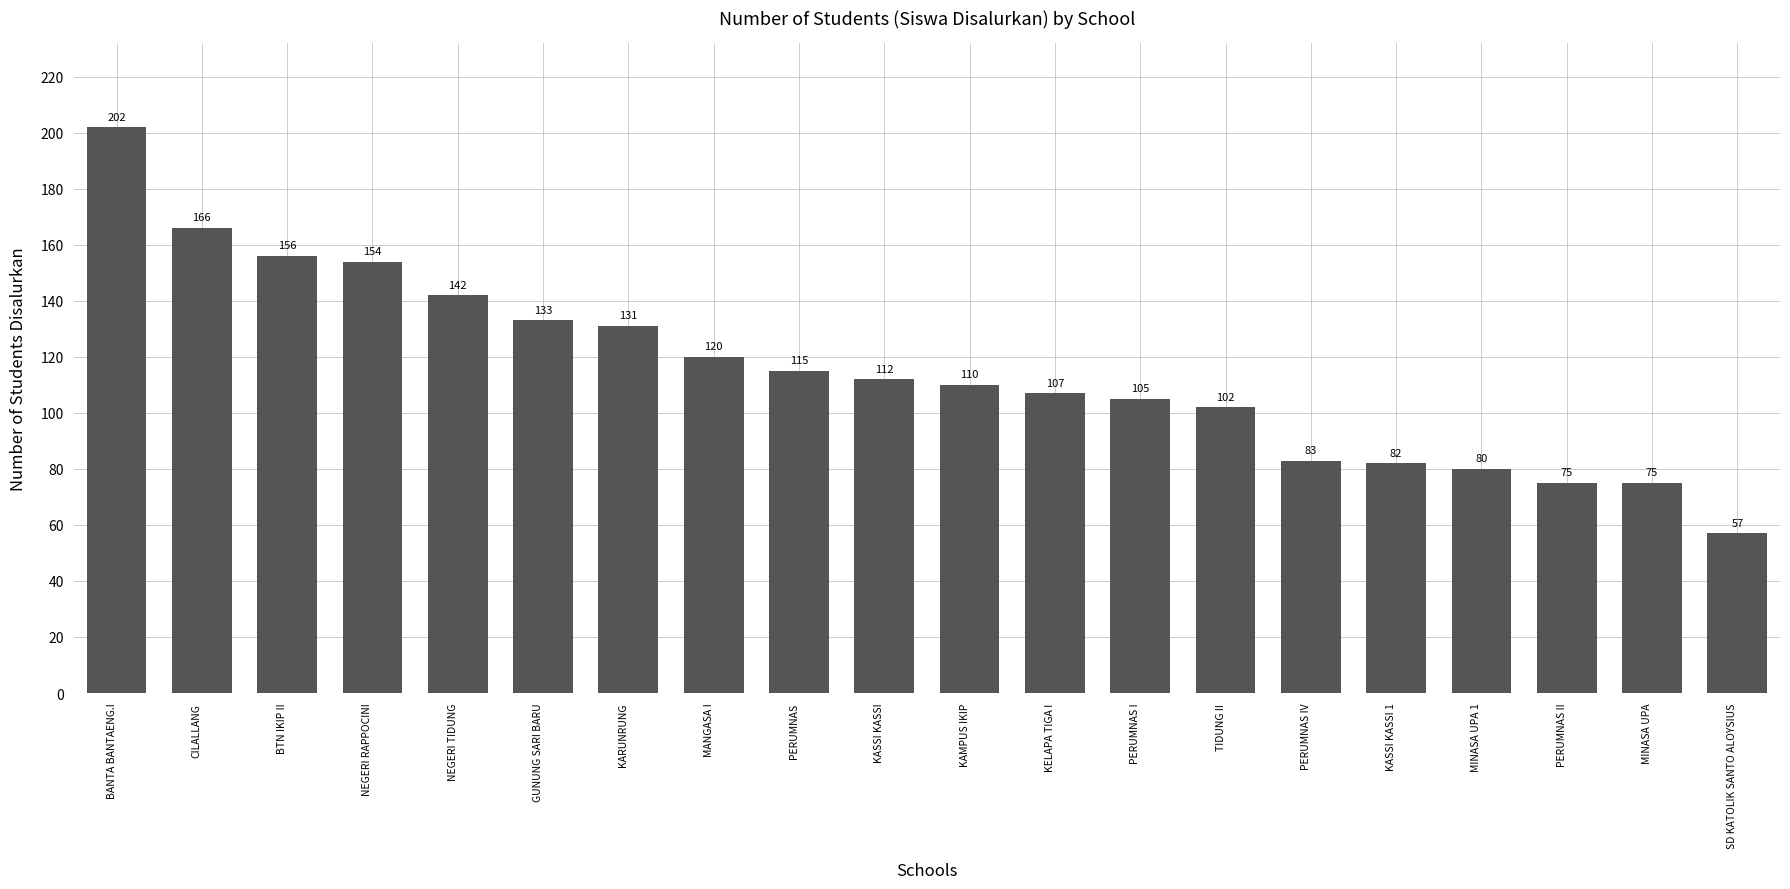

What is the change in value from BANTA BANTAENG.I to TIDUNG II?

-100